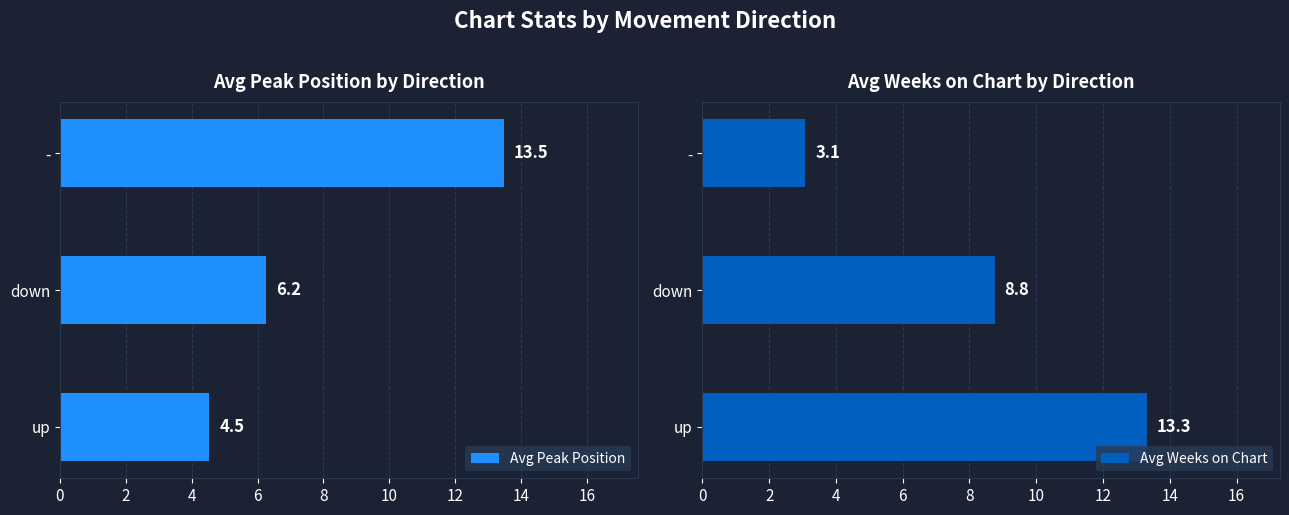

Rank the categories by Avg Peak Position value from highest to lowest.

-, down, up